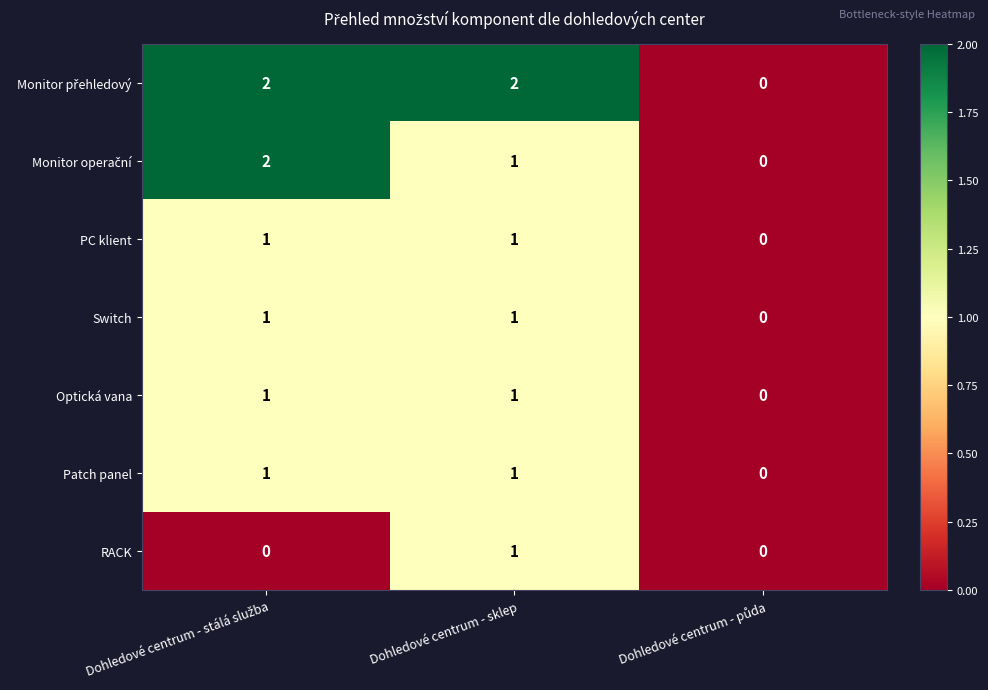

What is the total value across all series at Dohledové centrum - sklep?

8